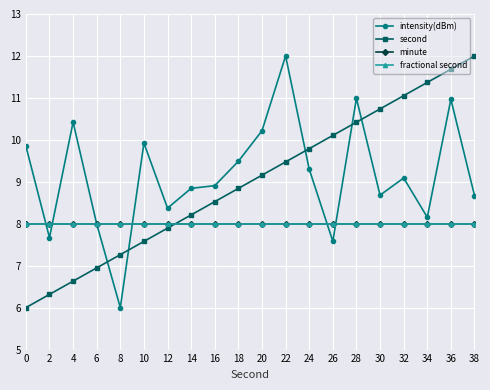

Reading right to left, extract all data points from this chart.

intensity(dBm): 38=8.7	36=11.0	34=8.2	32=9.1	30=8.7	28=11.0	26=7.6	24=9.3	22=12.0	20=10.2	18=9.5	16=8.9	14=8.8	12=8.4	10=9.9	8=6.0	6=8.0	4=10.4	2=7.7	0=9.9
second: 38=12.0	36=11.7	34=11.4	32=11.1	30=10.7	28=10.4	26=10.1	24=9.8	22=9.5	20=9.2	18=8.8	16=8.5	14=8.2	12=7.9	10=7.6	8=7.3	6=6.9	4=6.6	2=6.3	0=6.0
minute: 38=8.0	36=8.0	34=8.0	32=8.0	30=8.0	28=8.0	26=8.0	24=8.0	22=8.0	20=8.0	18=8.0	16=8.0	14=8.0	12=8.0	10=8.0	8=8.0	6=8.0	4=8.0	2=8.0	0=8.0
fractional second: 38=8.0	36=8.0	34=8.0	32=8.0	30=8.0	28=8.0	26=8.0	24=8.0	22=8.0	20=8.0	18=8.0	16=8.0	14=8.0	12=8.0	10=8.0	8=8.0	6=8.0	4=8.0	2=8.0	0=8.0